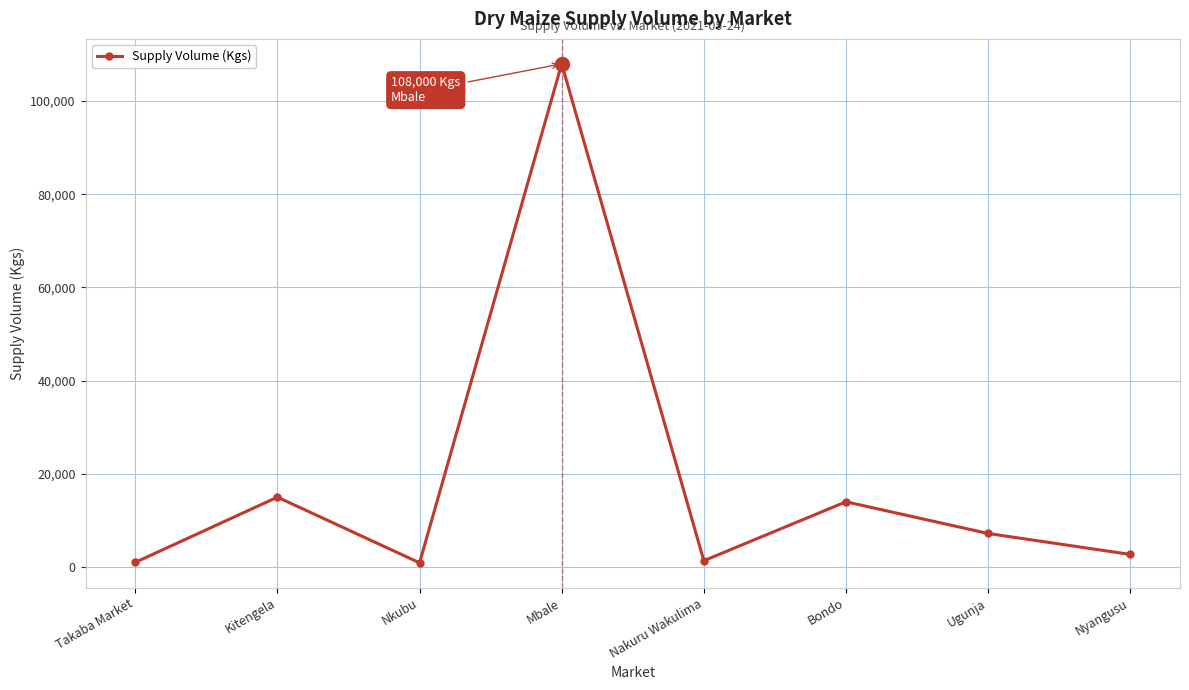

How many points are lower than both their immediate neighbors (excluding endpoints)?

2